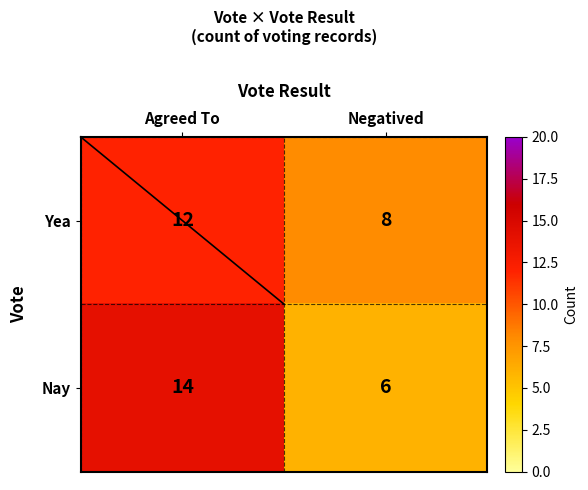

What is the minimum value shown in the chart?

6